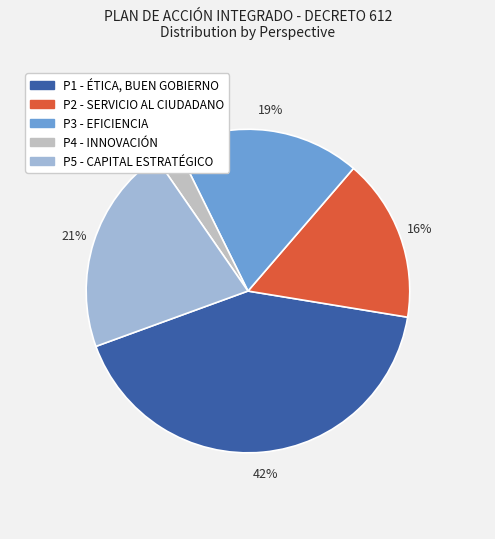

To the nearest percent, what is the difference between the largest and smallest slice percentages?

40%